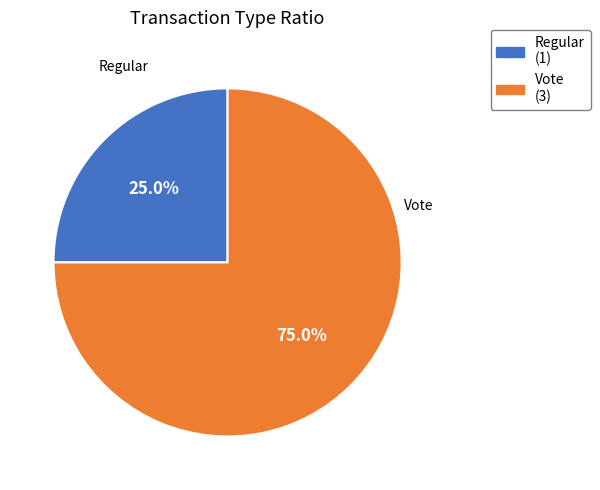

Which category has the biggest portion of the pie?

Vote